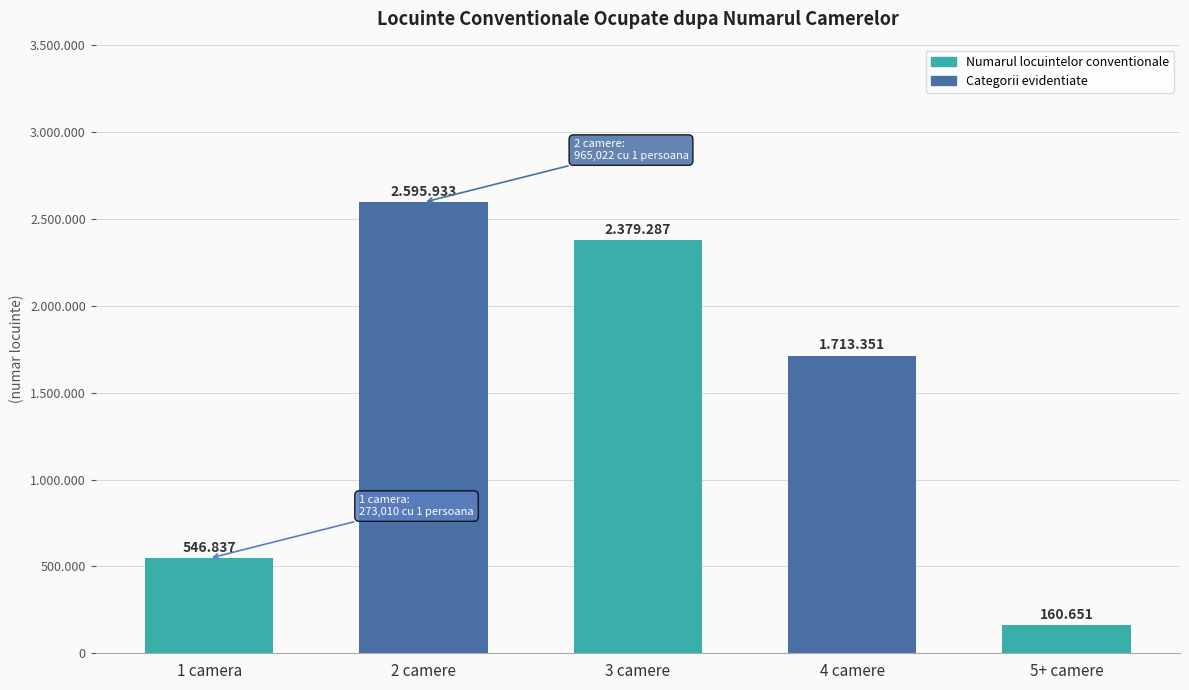

Are the bars grouped side by side (vs. stacked)?

No